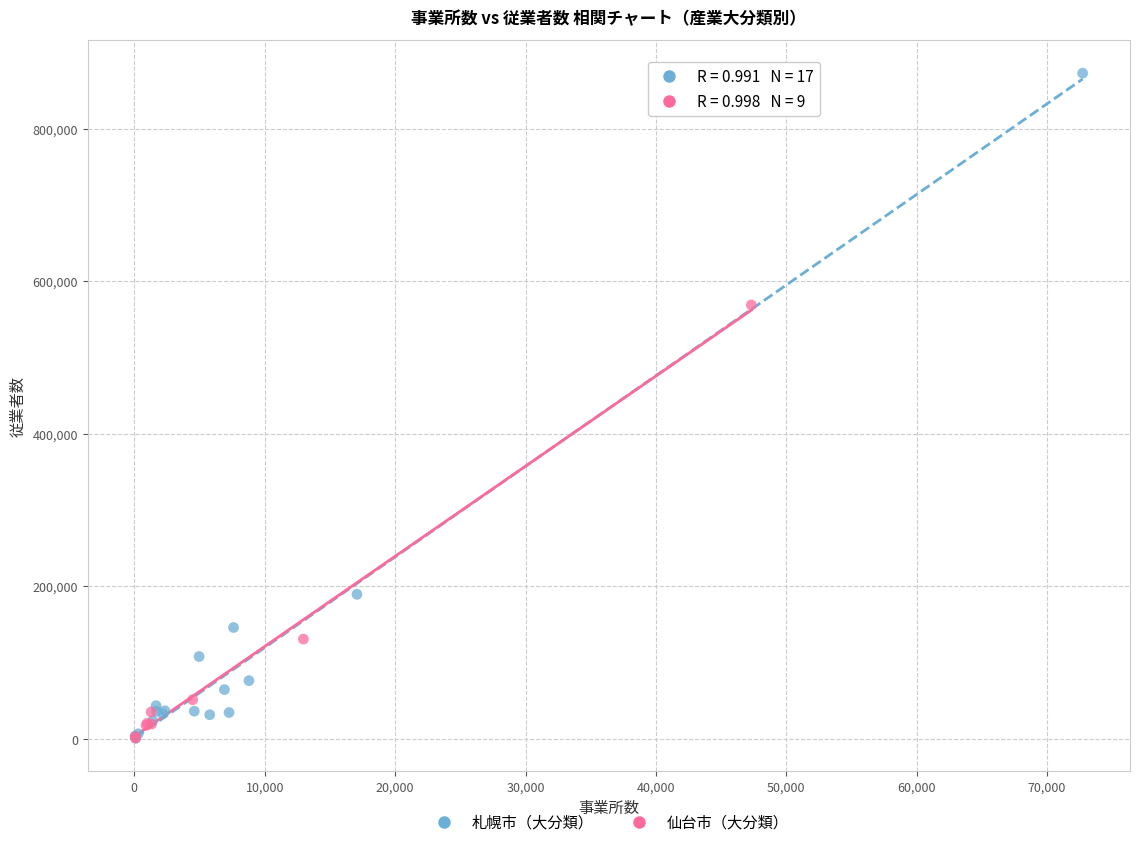

Which series has the largest Y range (max minus min)?

札幌市（大分類）